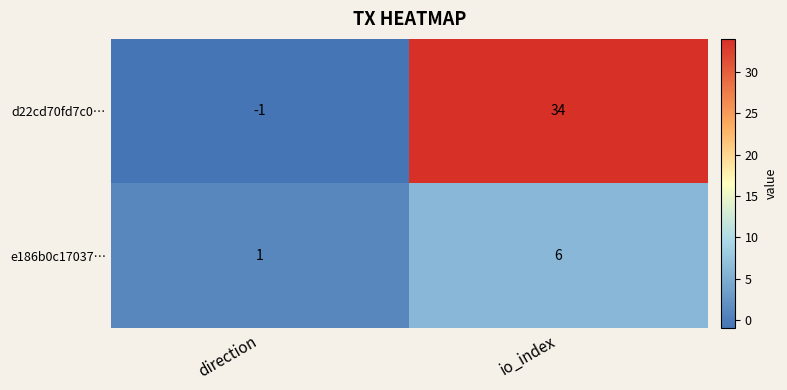

List the series in order of their peak value, lowest first.

e186b0c17037…, d22cd70fd7c0…